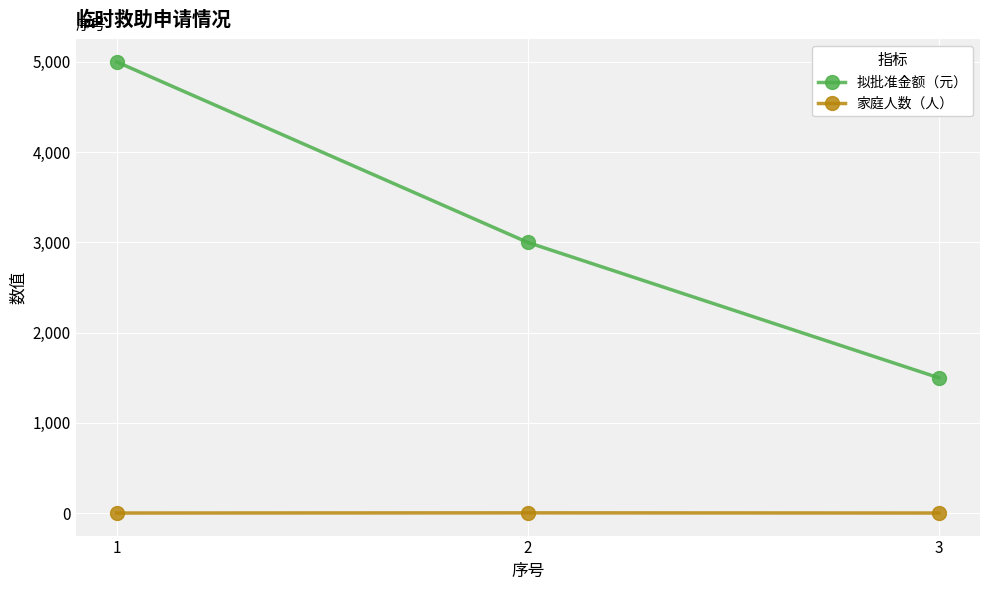

Does the chart display data point markers on the line(s)?

Yes